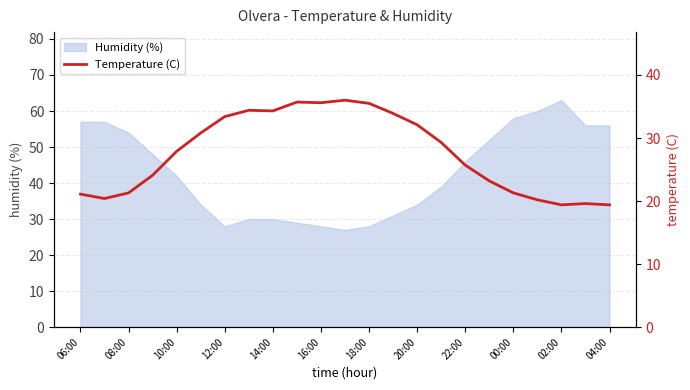

What position from the left is 17?

18